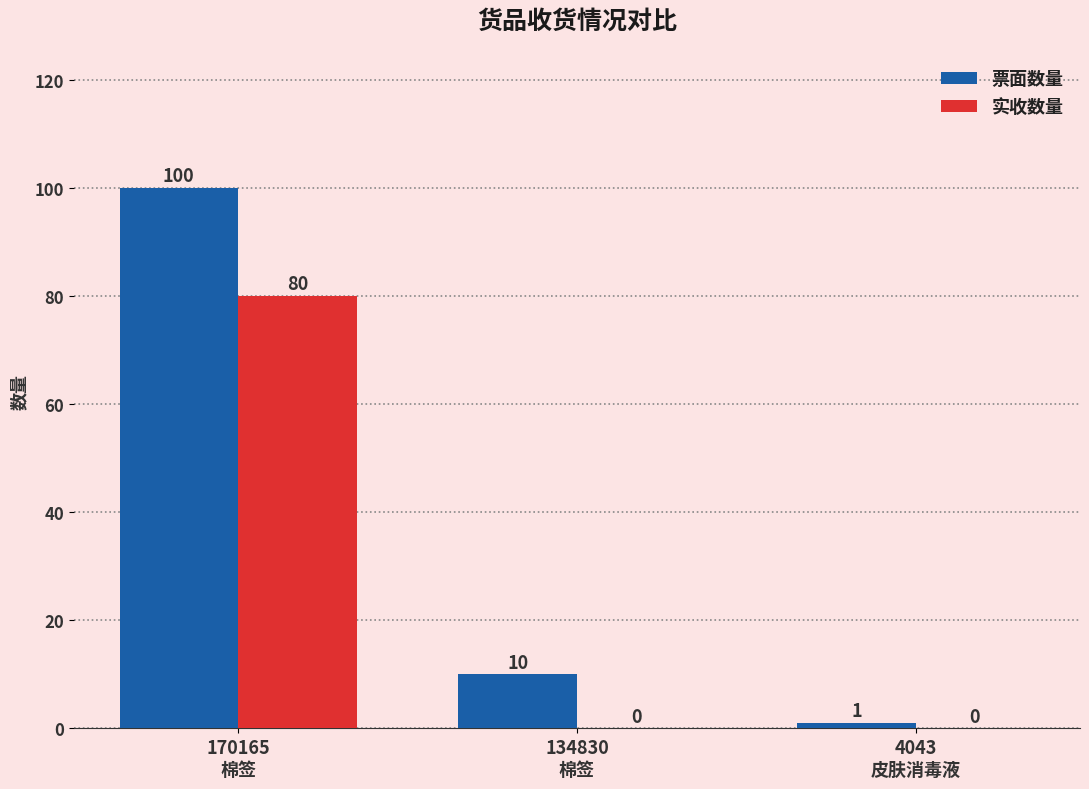

What is the greatest value displayed?

100